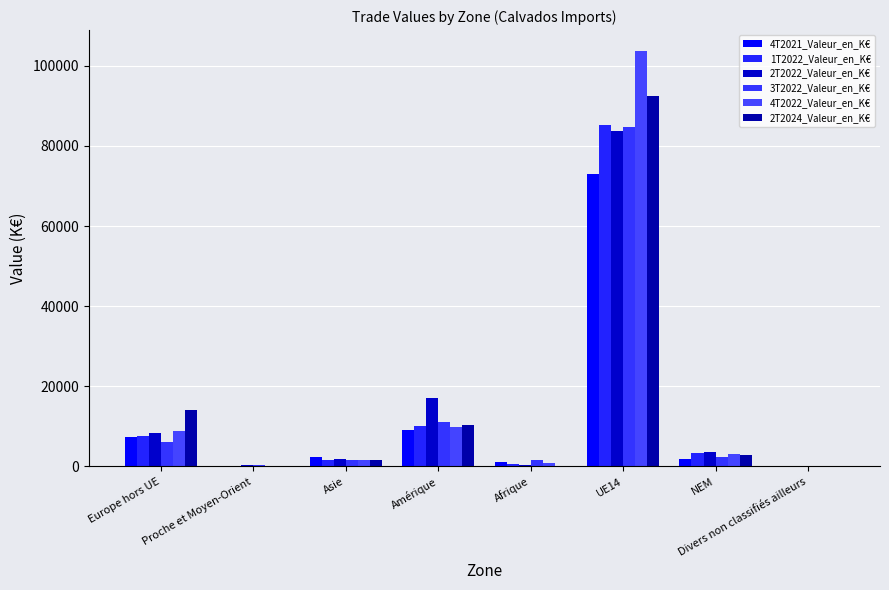

How many groups of bars are there?

8